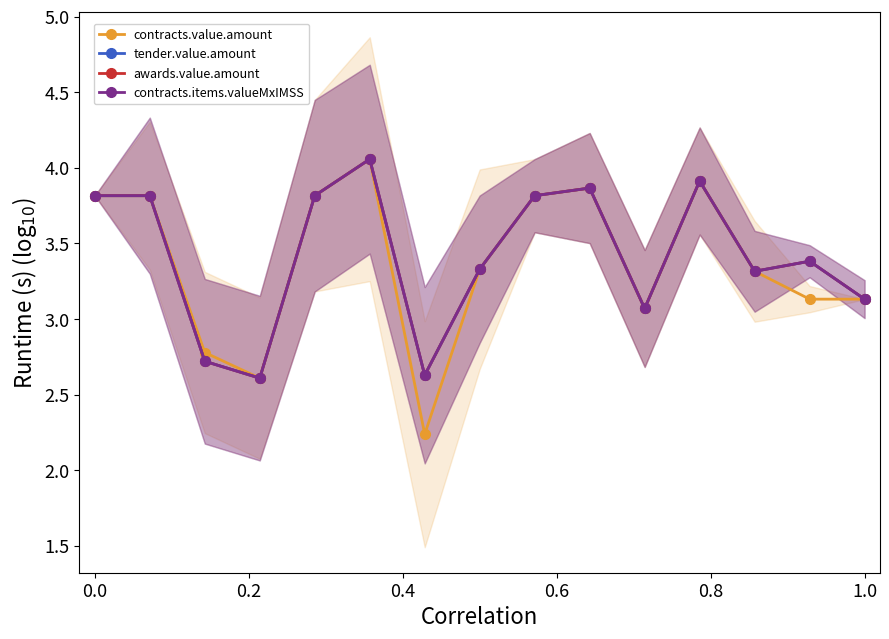

Which series has the largest total across all categories?

tender.value.amount